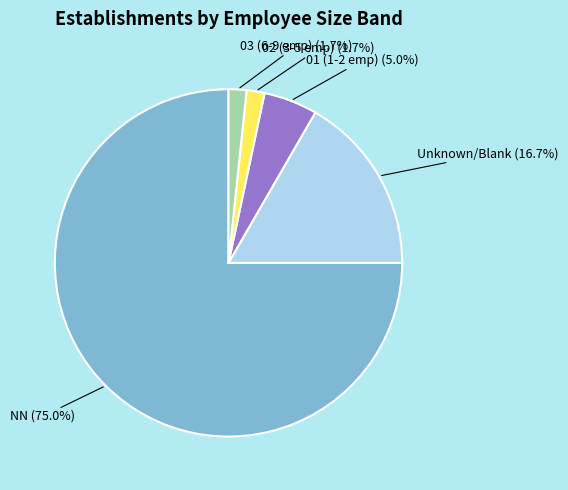

Does any single category account for the majority?

Yes